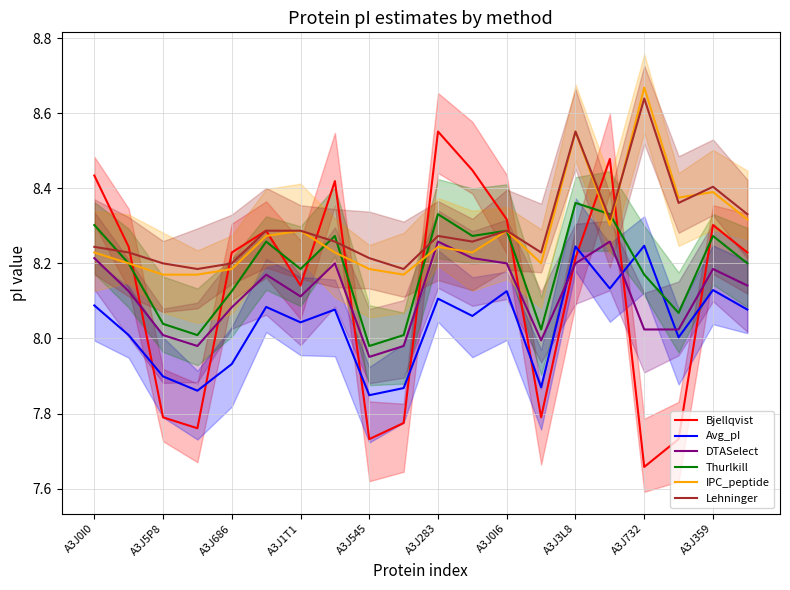

Is it true that Lehninger equals 8.4 at A3J359?

True